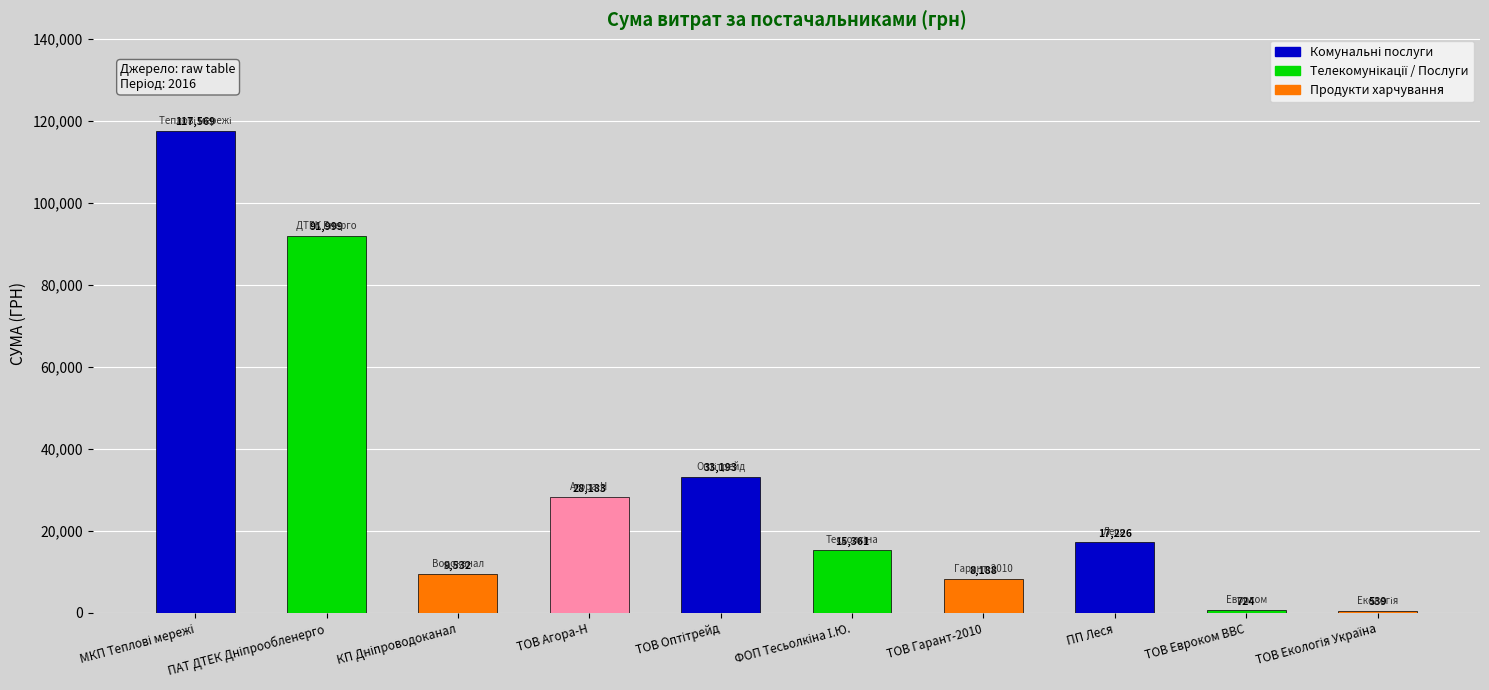

Which has a higher value, ТОВ Агора-Н or ПП Леся?

ТОВ Агора-Н